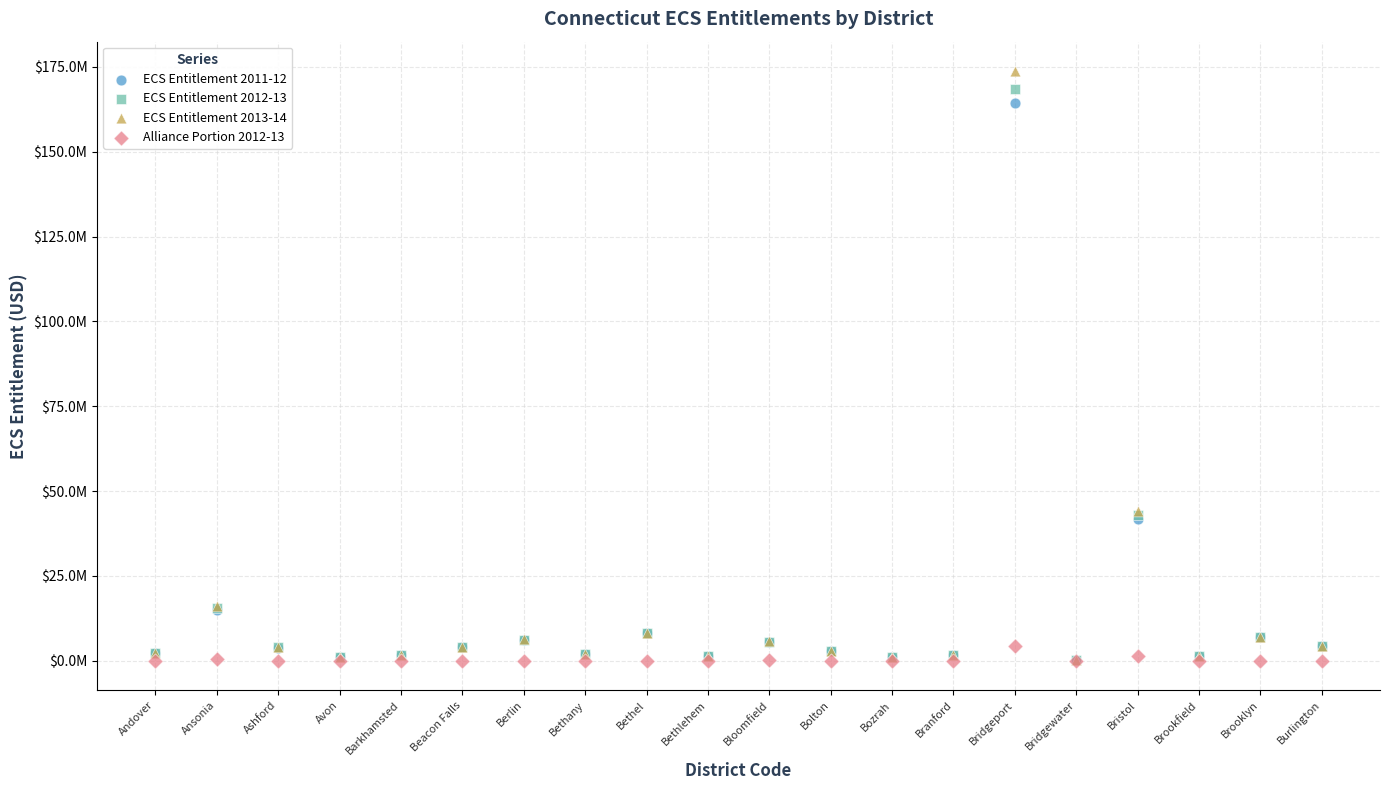

What are all the series names shown in the legend?

ECS Entitlement 2011-12, ECS Entitlement 2012-13, ECS Entitlement 2013-14, Alliance Portion 2012-13